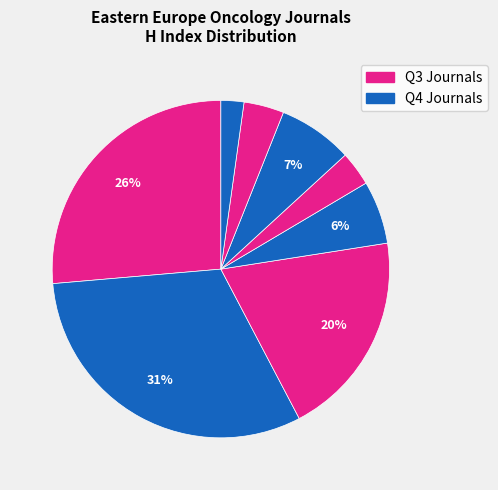

Count the number of slices in the pie.

8